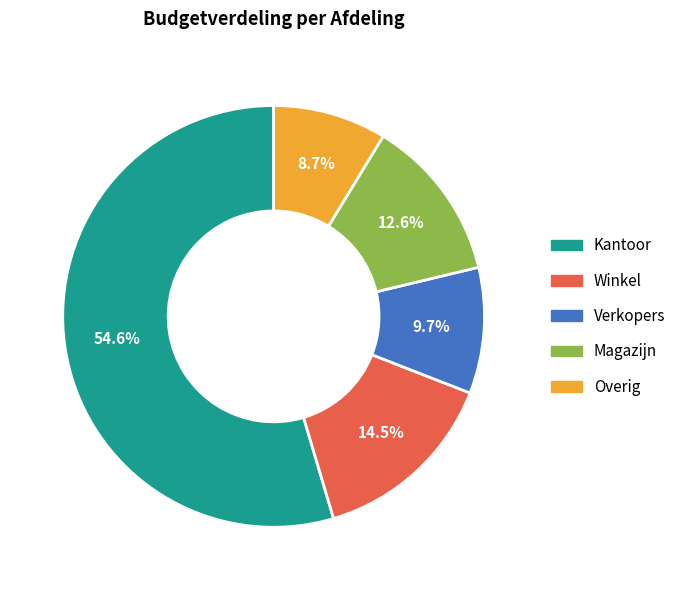

True or false: Magazijn accounts for 13% of the total.

True